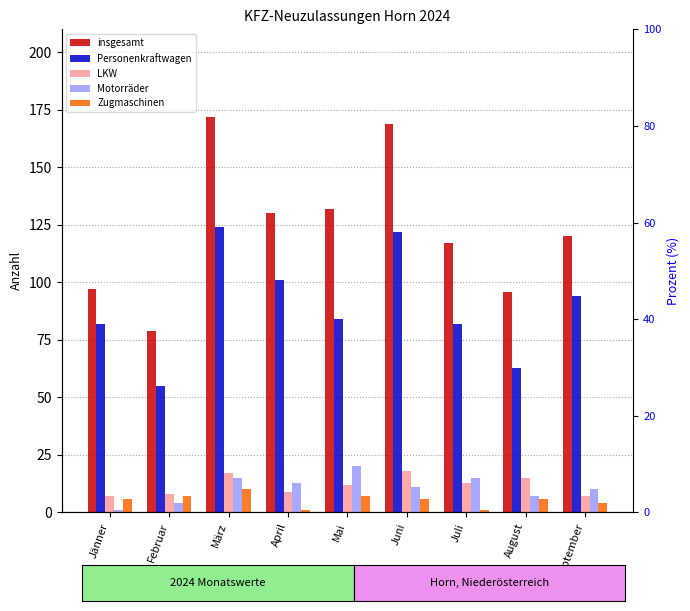

What is the sum of the Personenkraftwagen values at Februar and Jänner?

137